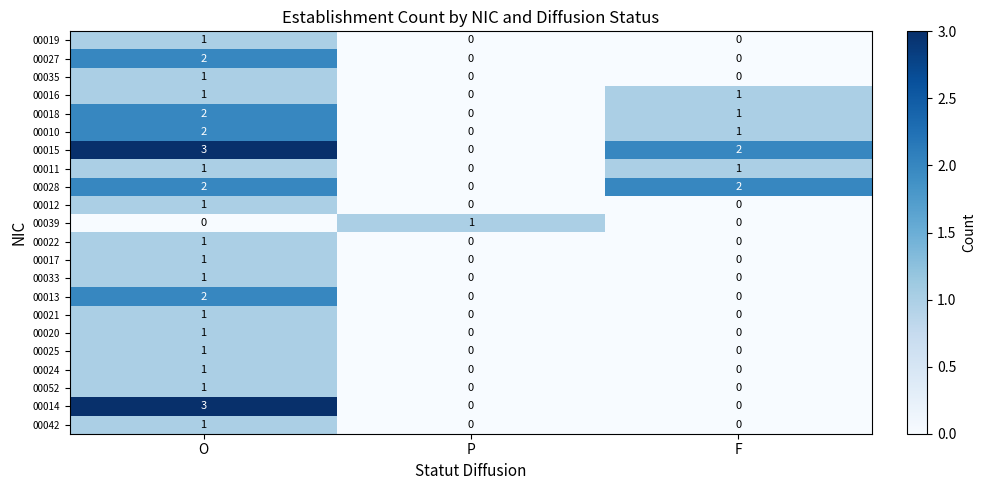

What is the difference between the highest and lowest values at O?

3